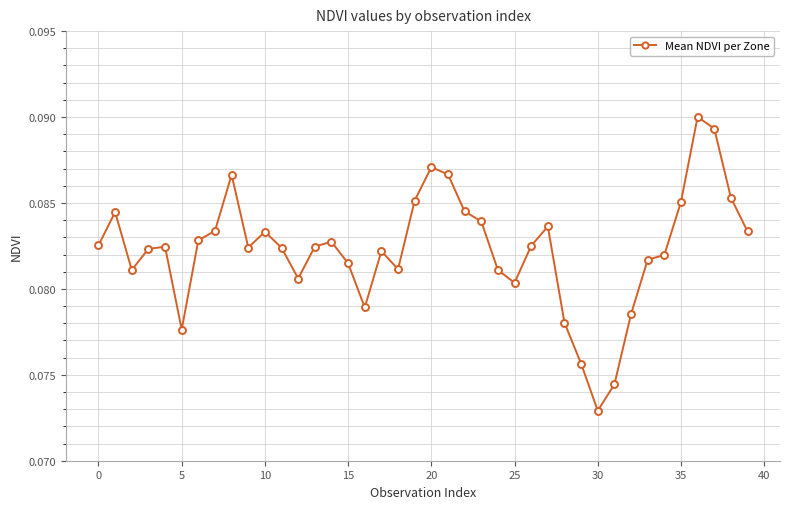

What is the sum of all values?

3.3